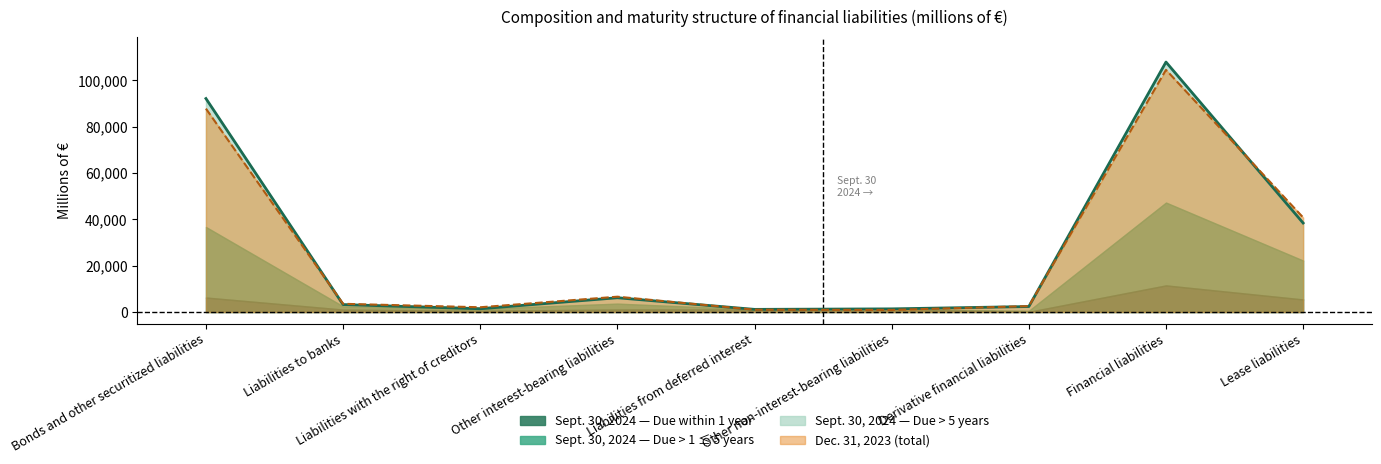

Between Financial liabilities and Liabilities with the right of creditors, which is larger?

Financial liabilities